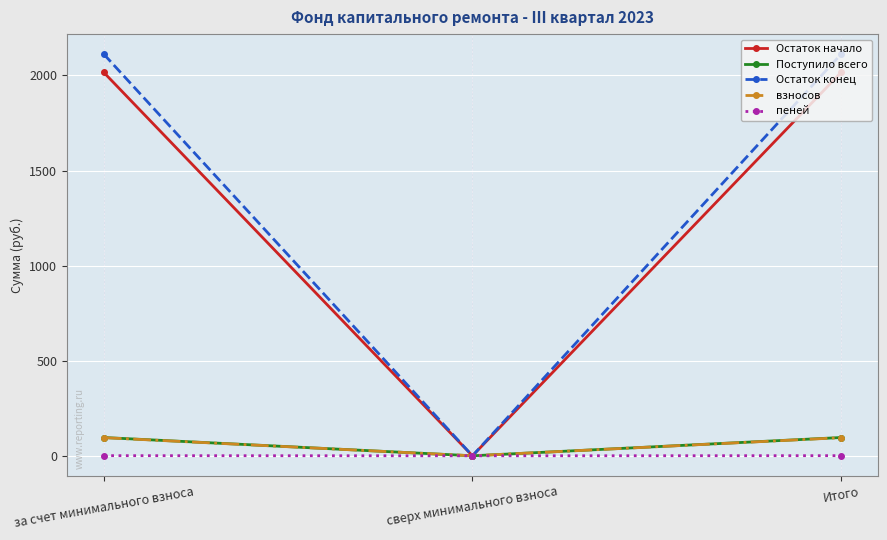

Is the value of Остаток начало at Итого greater than the value of взносов at сверх минимального взноса?

Yes